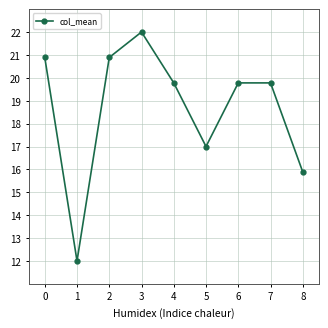

What is the value of the 8th point from the left?

19.8